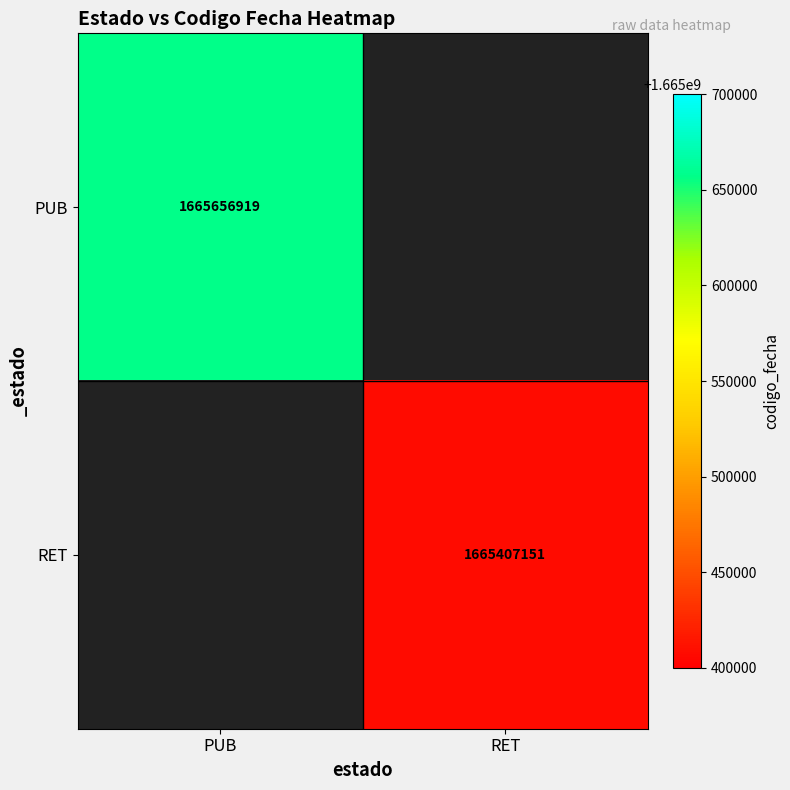

Is it true that PUB equals 1665656919 at PUB?

True